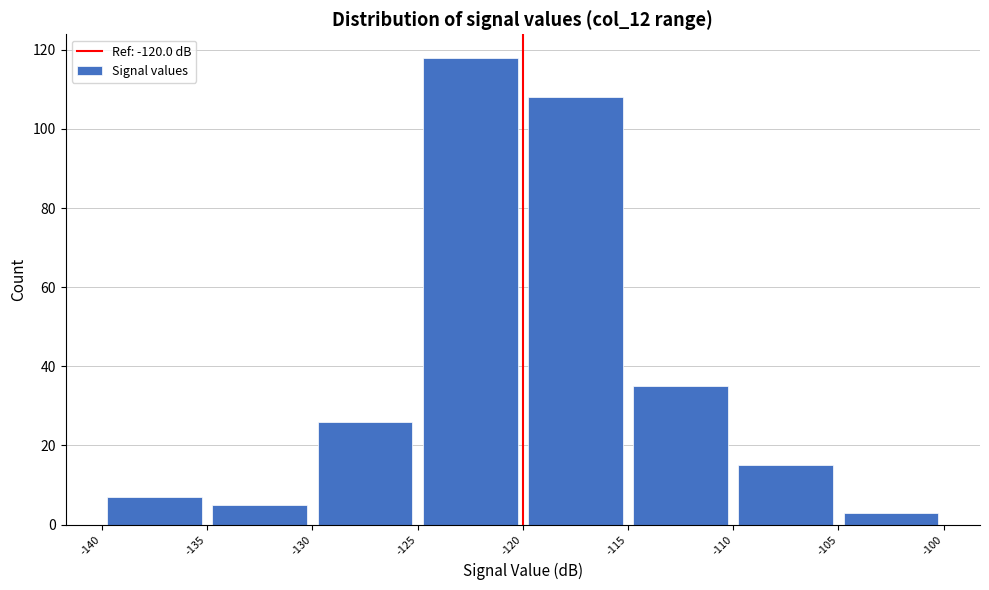

Which range on the x-axis has the tallest bar?

-125 to -120